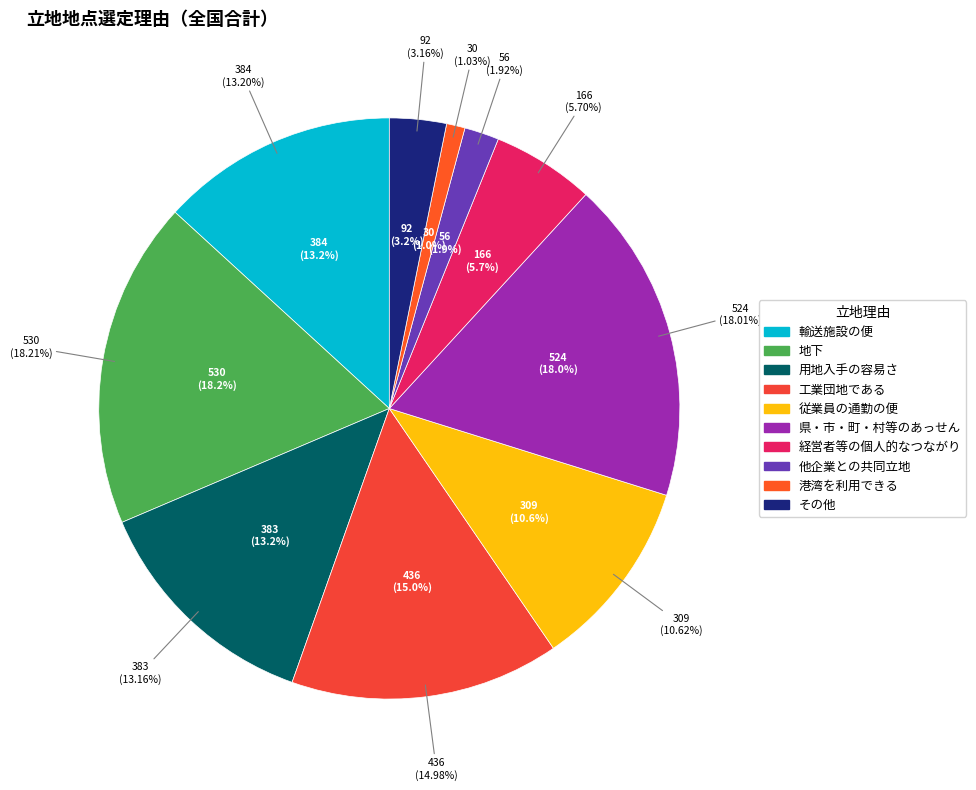

How many segments does this pie chart have?

10